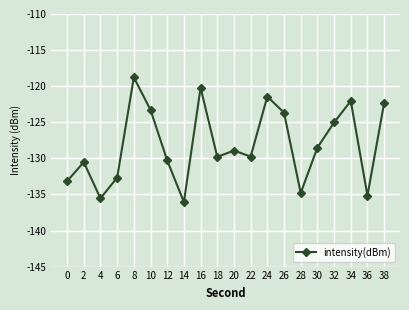

Where is the first local minimum?

4